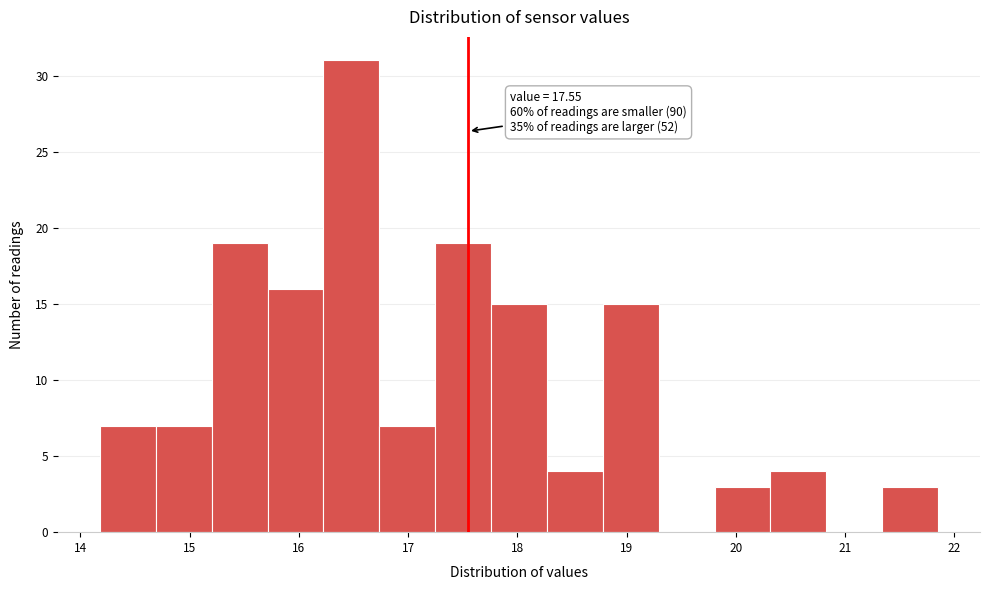

Over which range of the x-axis is the bar tallest?

16.2 to 16.7